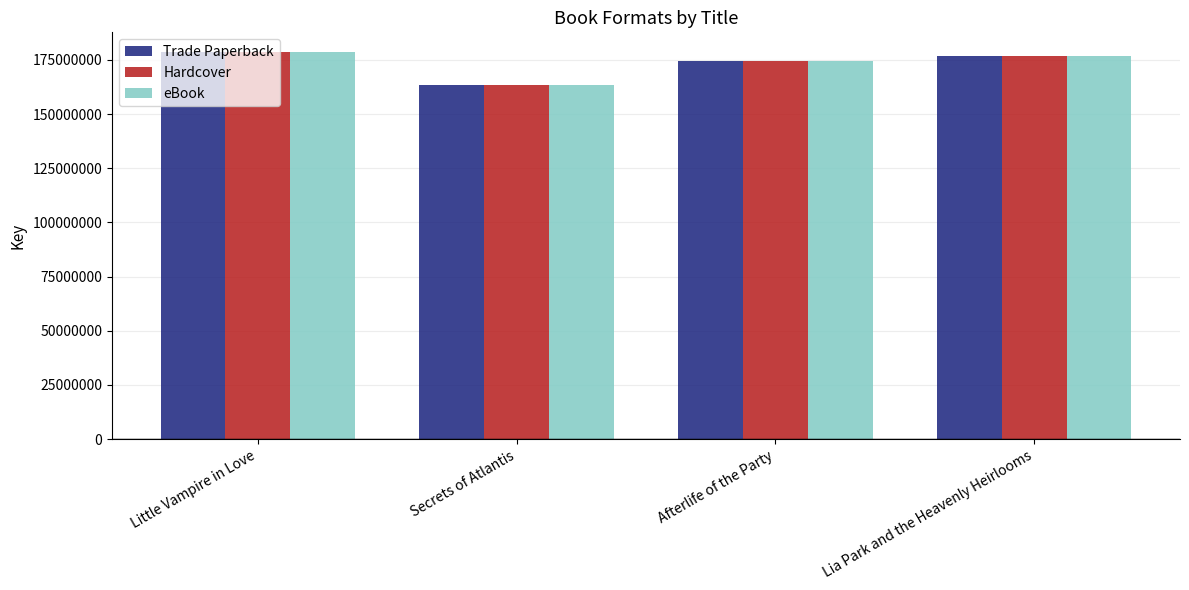

Are the bars grouped side by side (vs. stacked)?

Yes